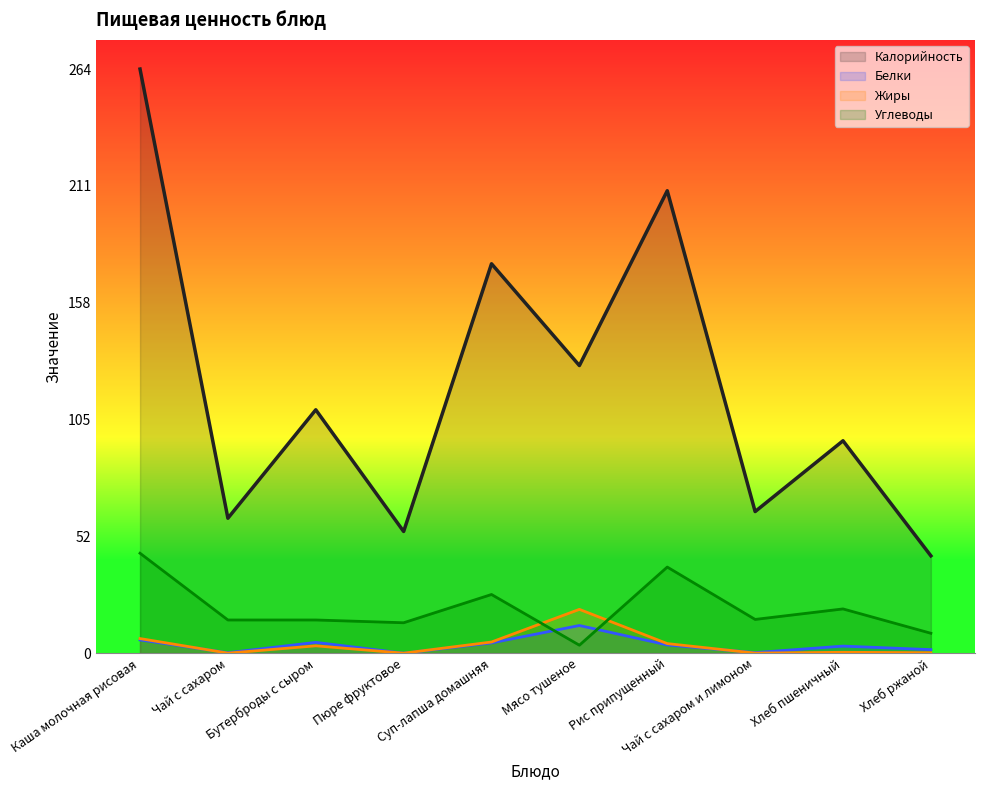

What position from the right is Рис припущенный?

4